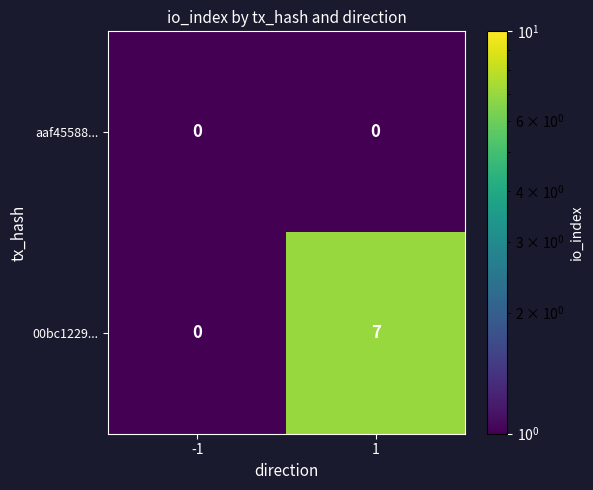

What is the sum of all 00bc1229... values?

7